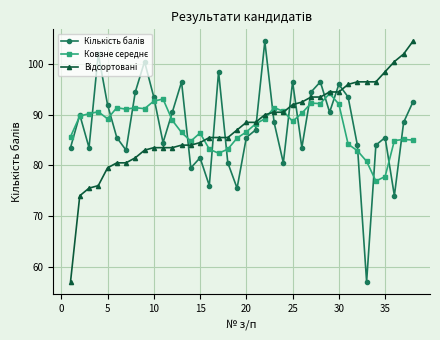

At how many categories does at least one series exceed 61?

38